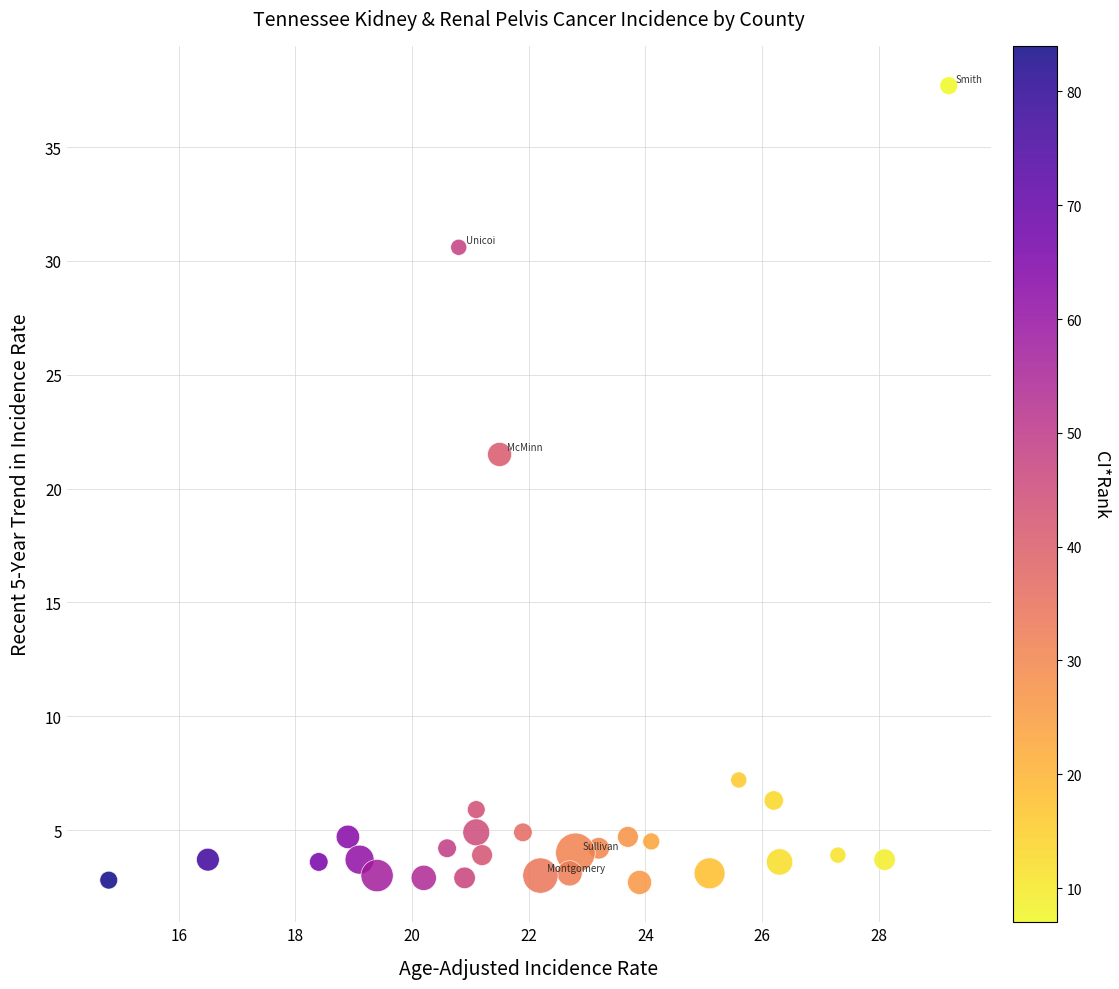

What is the range of X values (max minus min)?

14.4